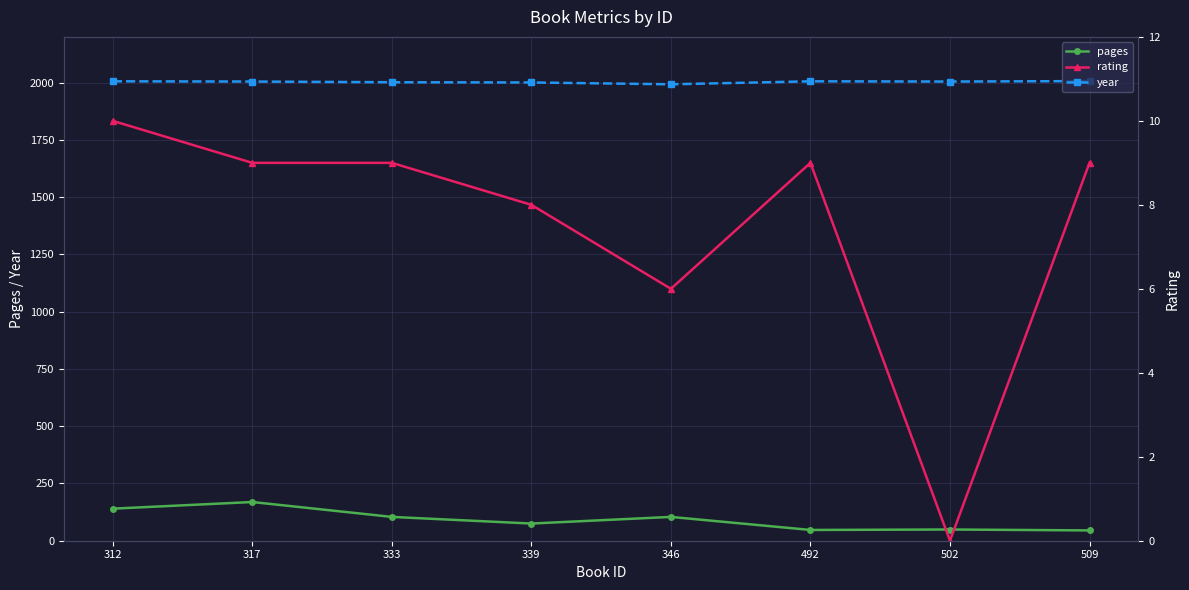

True or false: pages and rating intersect in this chart.

False